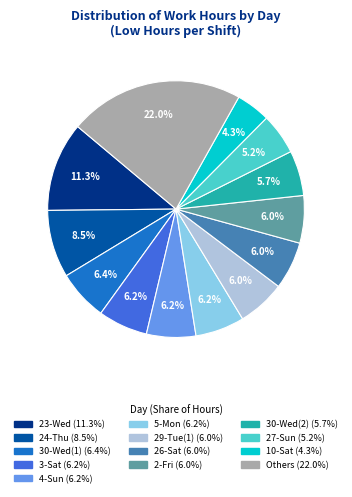

Is there a majority slice in this chart?

No